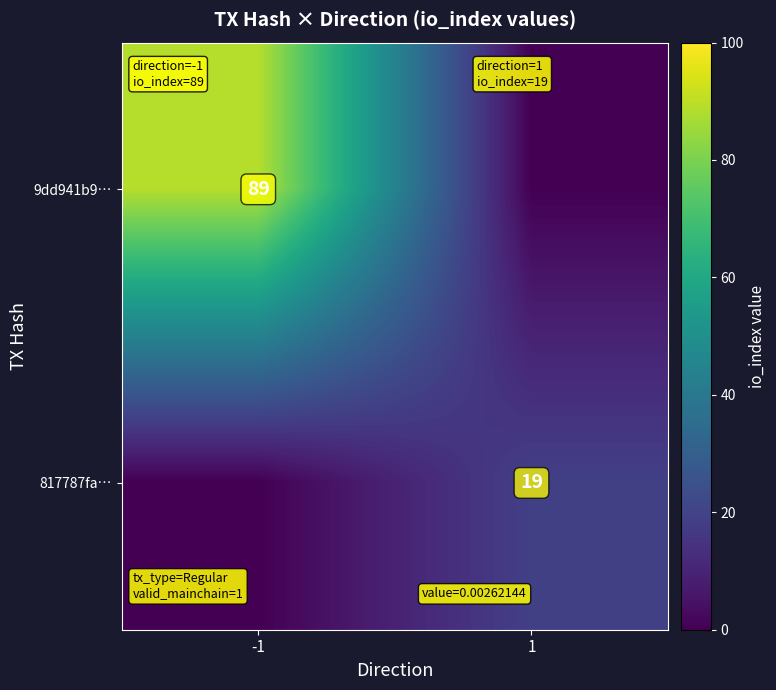

Is it true that 817787fa… equals 19 at 1?

True